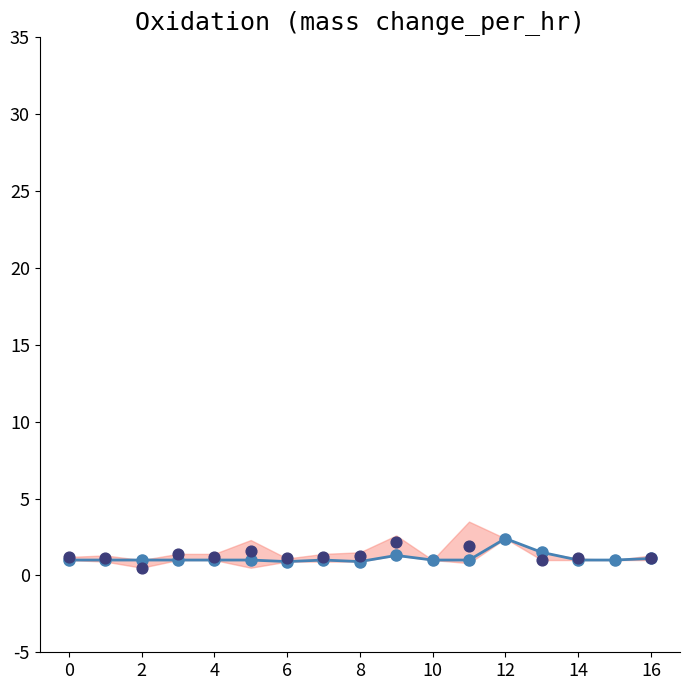

At how many categories does at least one series exceed 1?

14